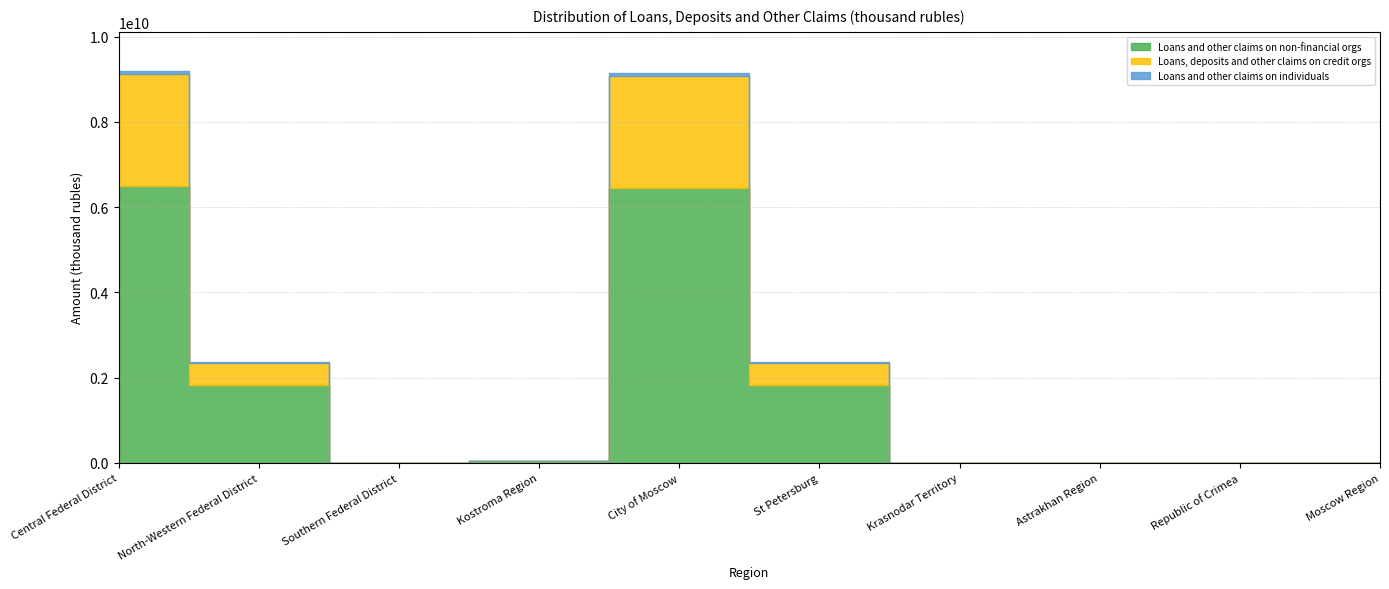

Rank the categories by Loans and other claims on non-financial orgs value from lowest to highest.

Astrakhan Region, Krasnodar Territory, Moscow Region, Republic of Crimea, Southern Federal District, Kostroma Region, St Petersburg, North-Western Federal District, City of Moscow, Central Federal District